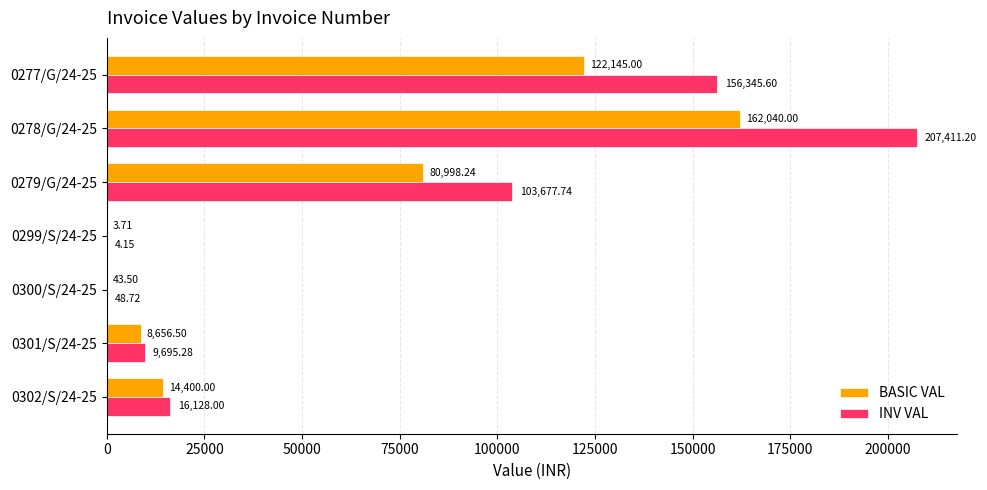

Which series changed the most between 0277/G/24-25 and 0279/G/24-25?

INV VAL